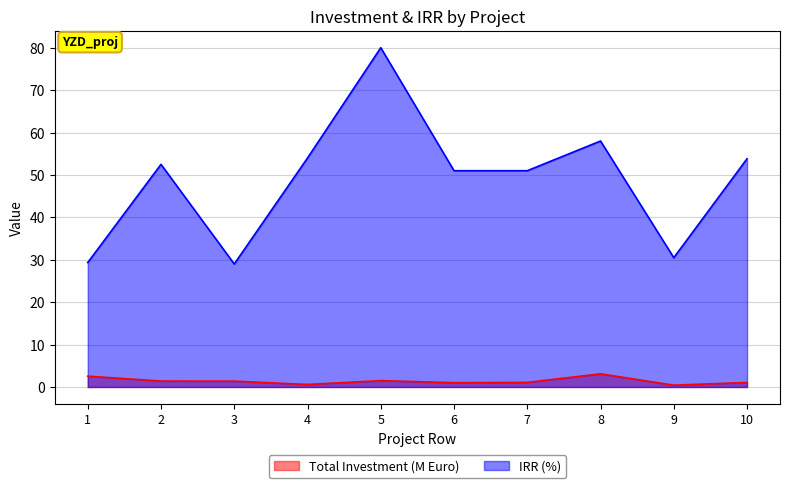

Between 8 and 6, which is larger?

8